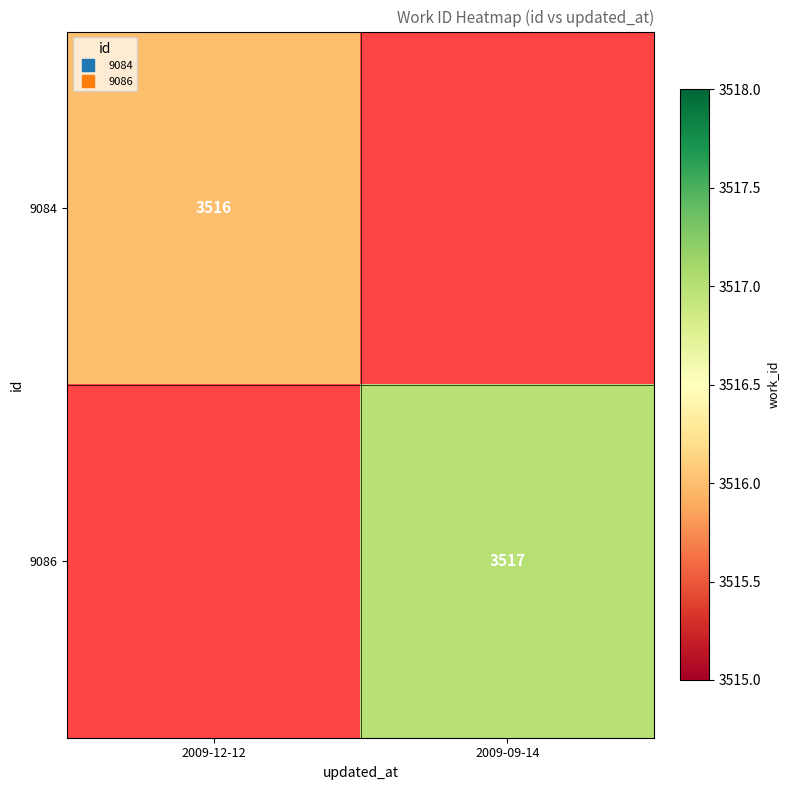

True or false: 9084 has a value of 1322.3 at 2009-12-12.

False